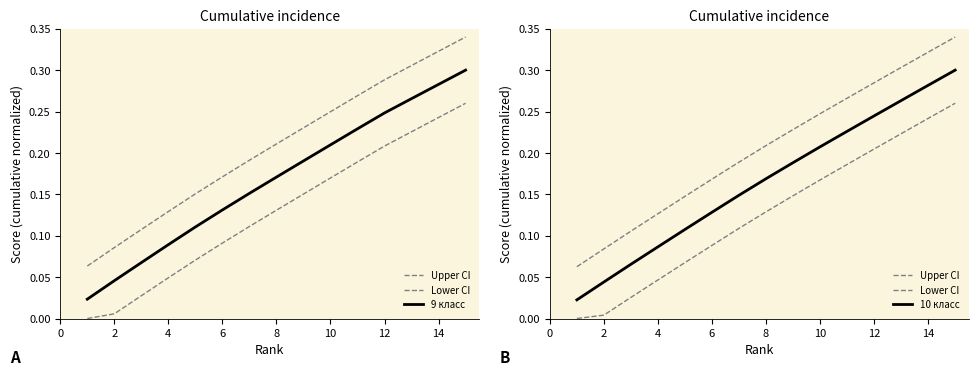

Rank the series at 10 from lowest to highest value.

Lower CI, 10 класс, 9 класс, Upper CI